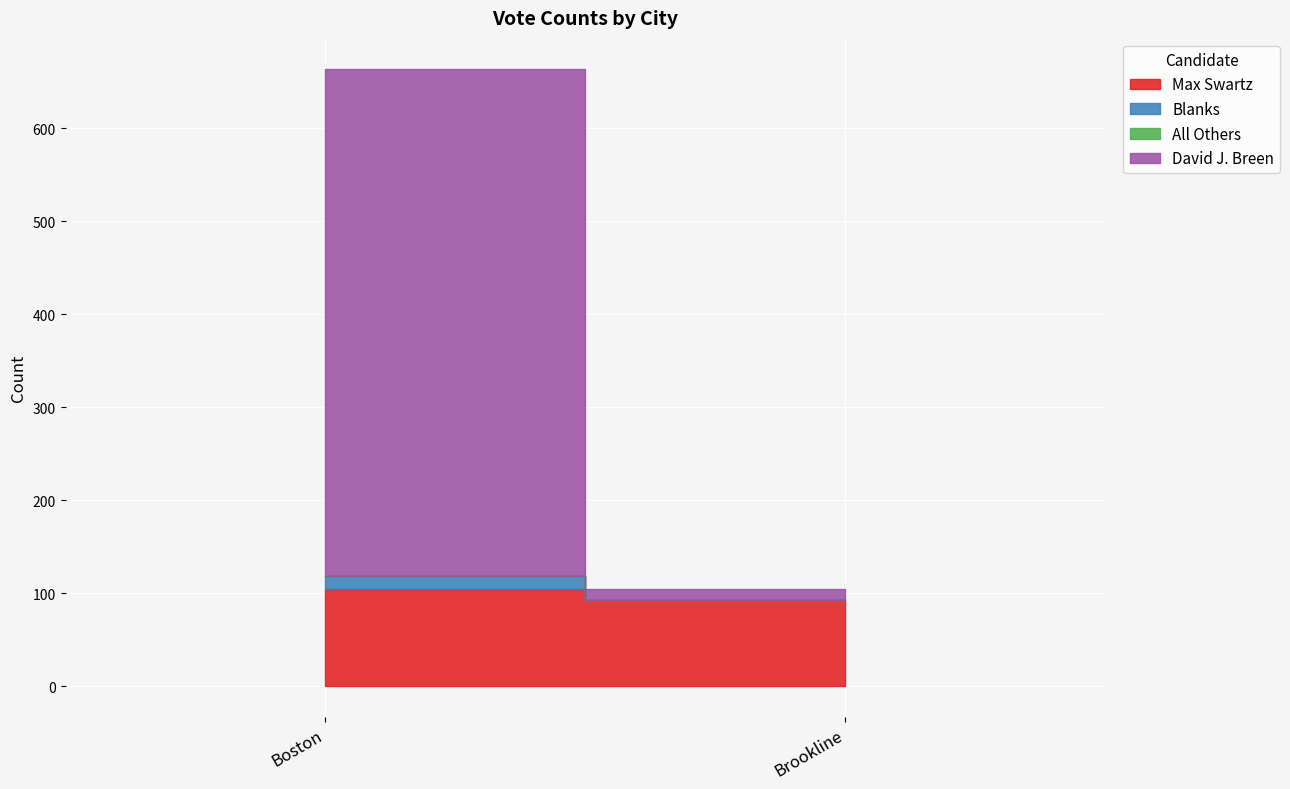

Reading left to right, what are all the values shown in this chart?

Max Swartz: Boston=104	Brookline=92
Blanks: Boston=14	Brookline=1
All Others: Boston=0	Brookline=0
David J. Breen: Boston=546	Brookline=11